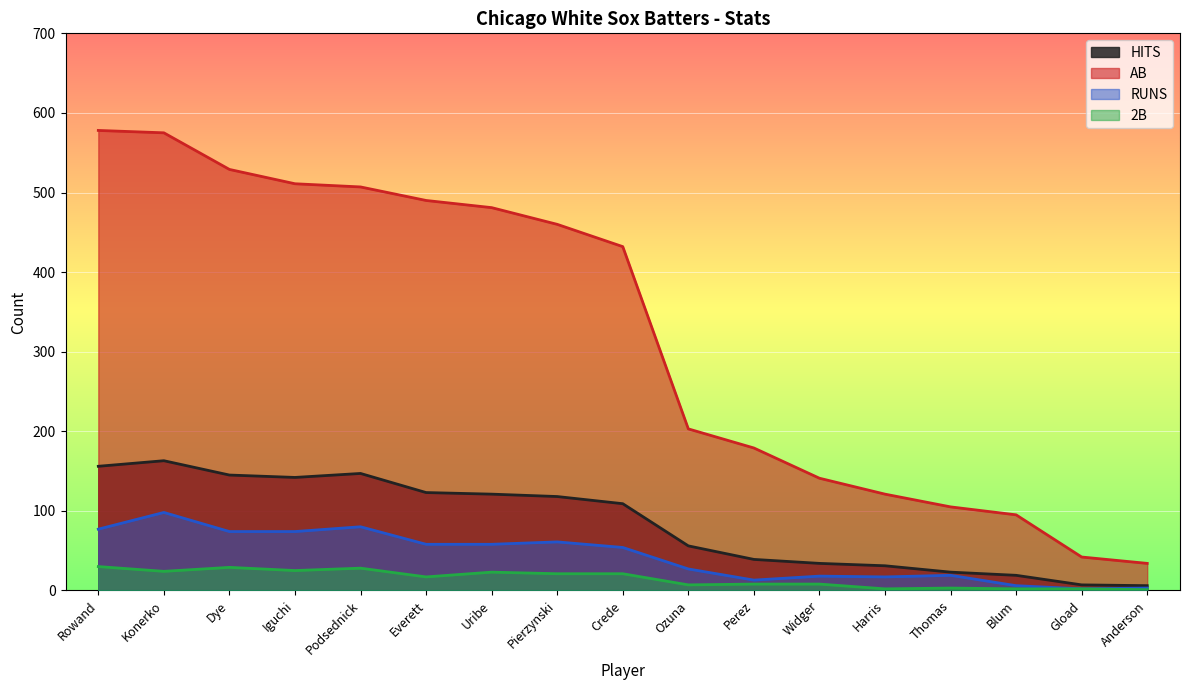

What is the greatest value displayed?

578